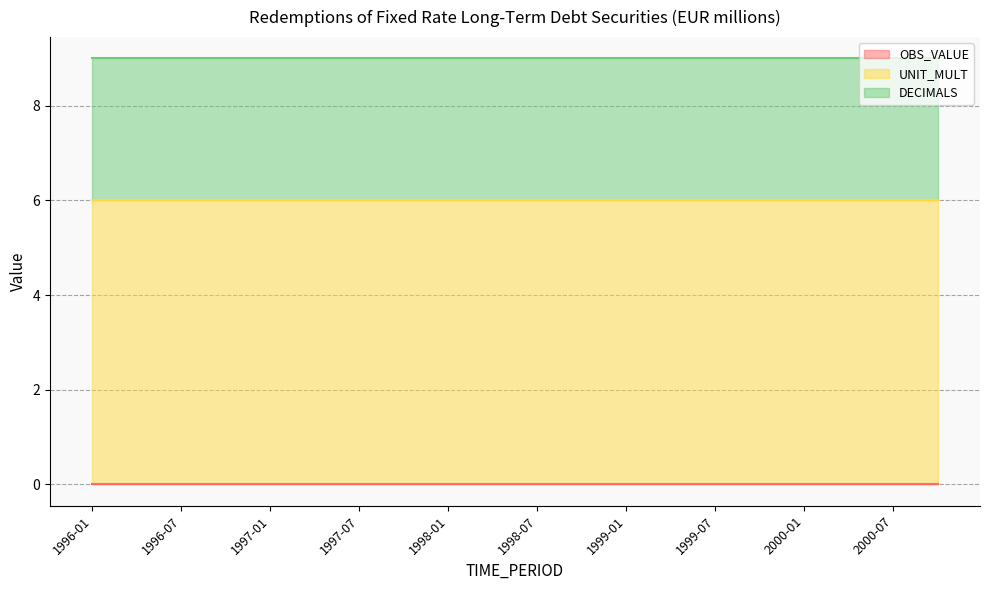

Rank the series by their average value, from highest to lowest.

UNIT_MULT, DECIMALS, OBS_VALUE